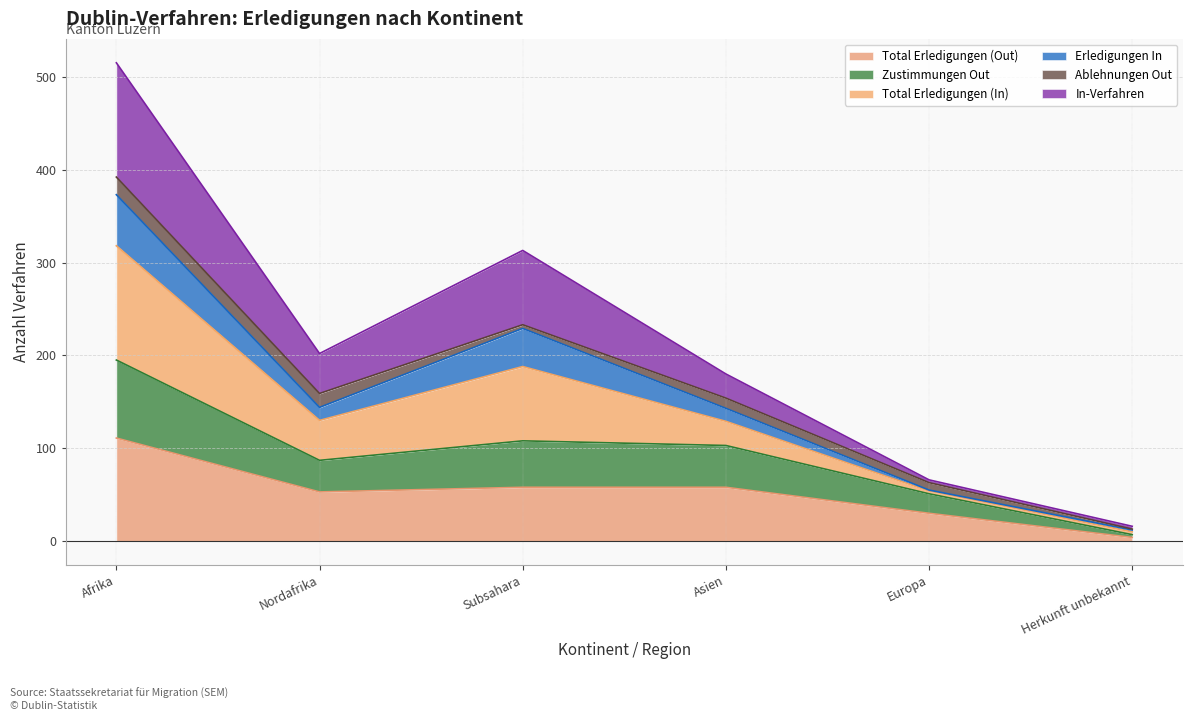

True or false: Zustimmungen Out has a value of 103 at Asien.

True